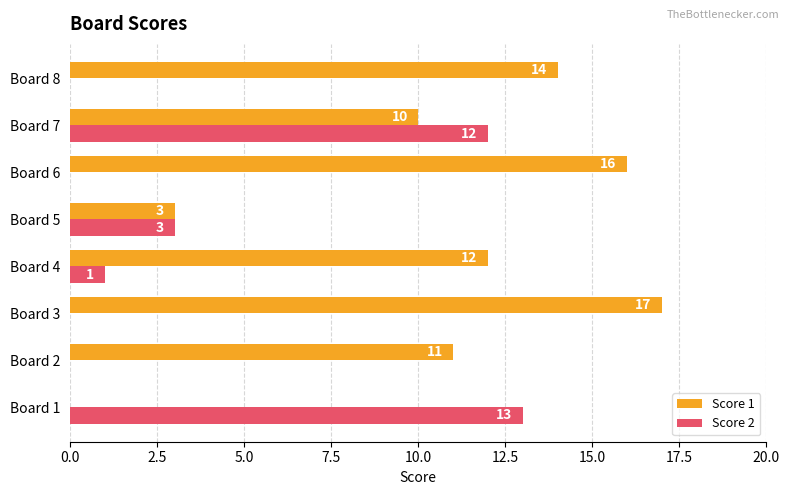

What value does the Score 1 series have at Board 3?

17